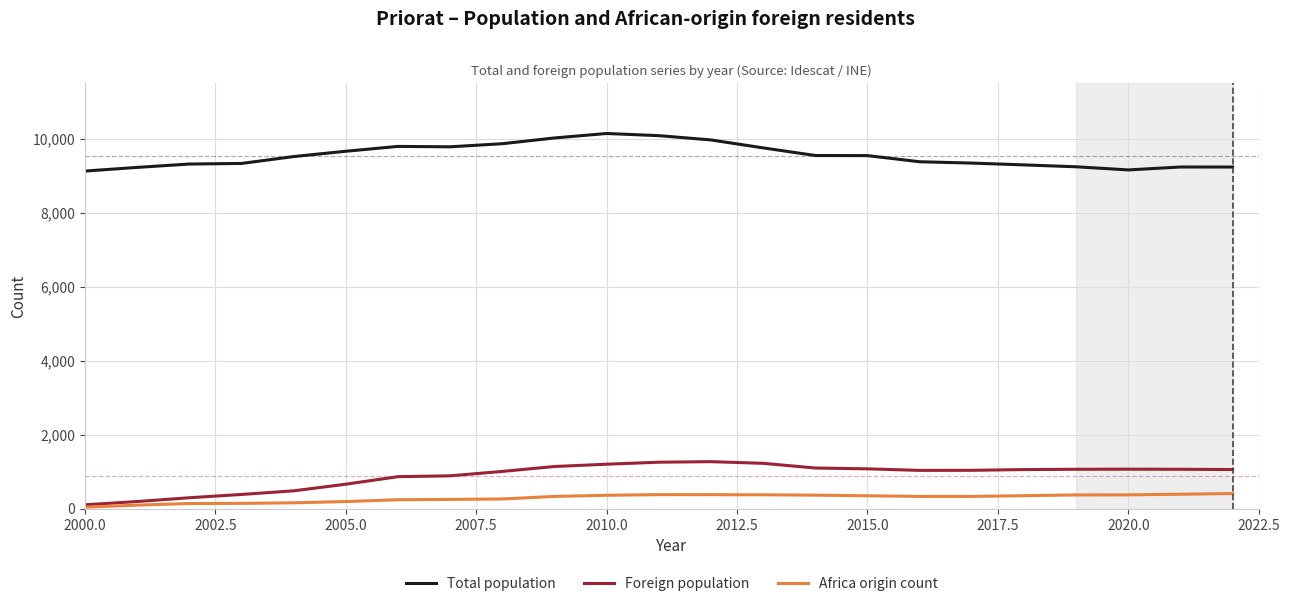

True or false: Foreign population has more than 0 points higher than both neighbors.

True